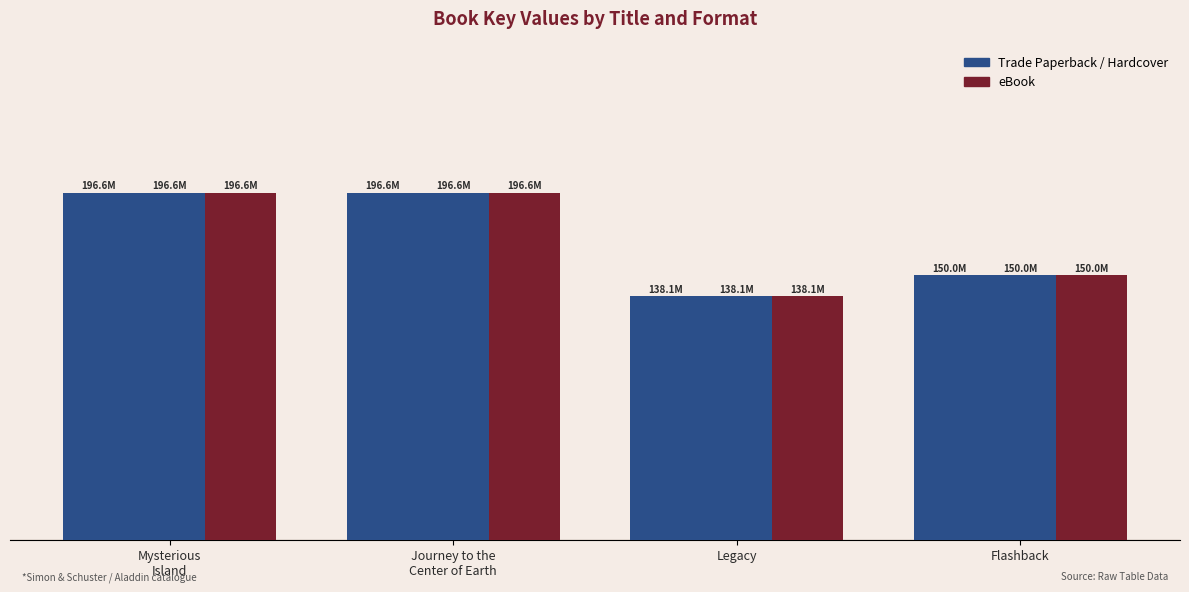

Are the bars grouped side by side (vs. stacked)?

Yes